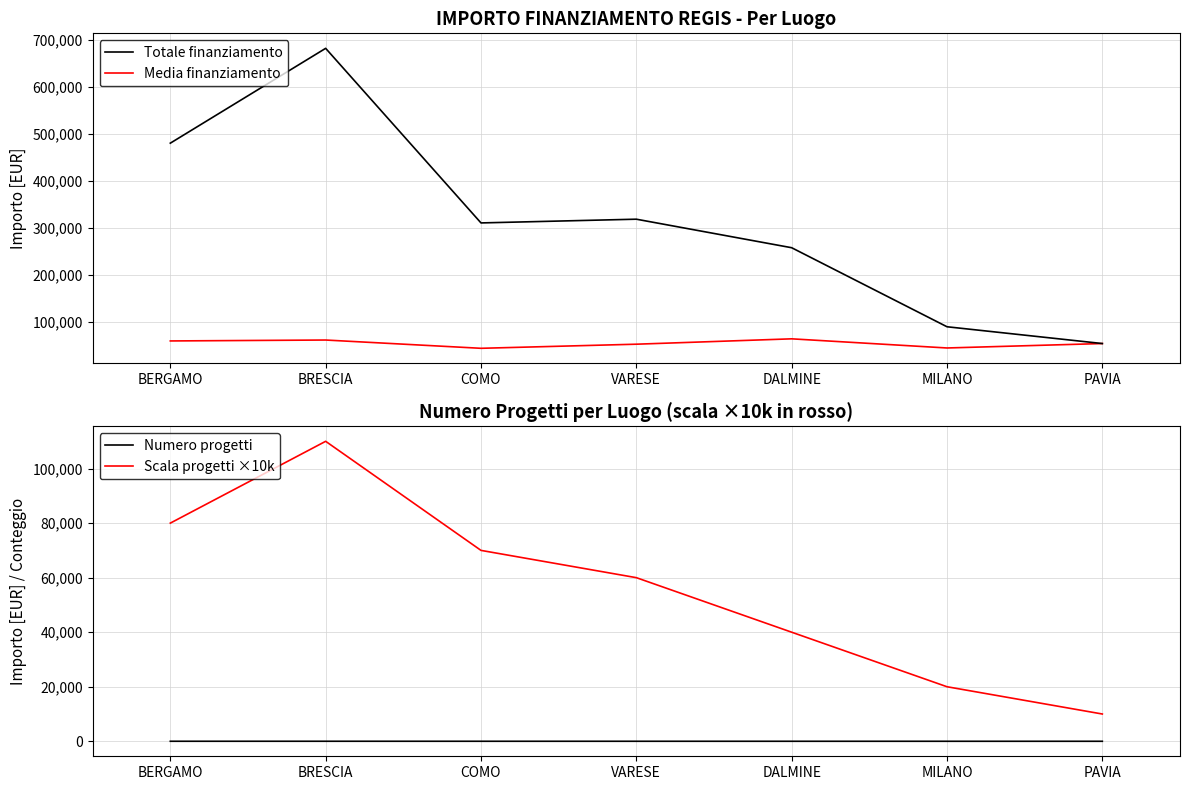

Is it true that Totale finanziamento equals 90268.6 at MILANO?

True